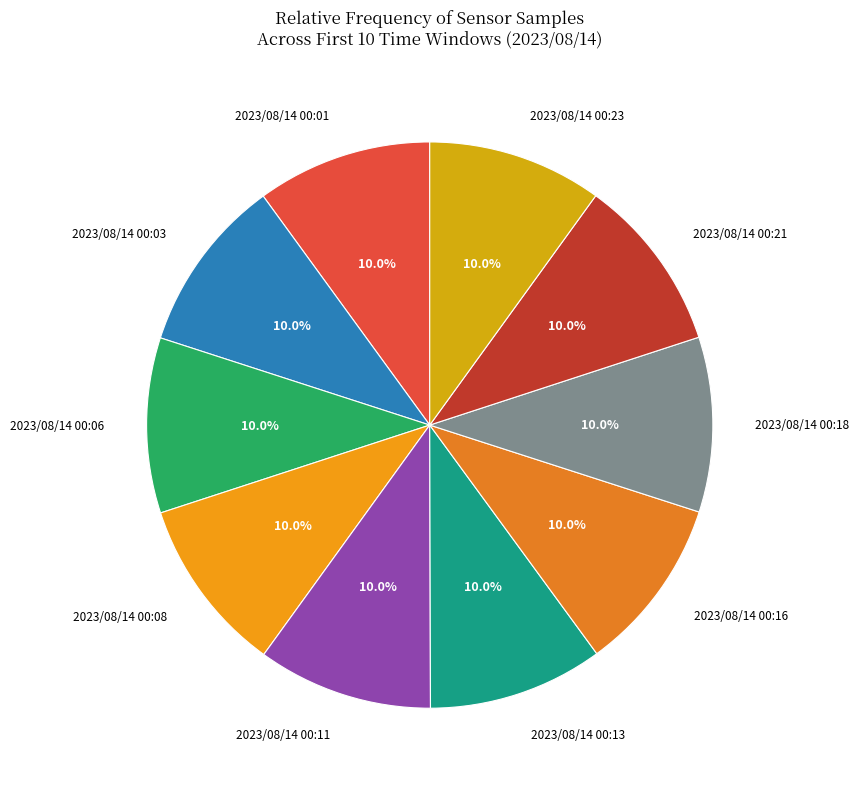

Count the number of slices in the pie.

10